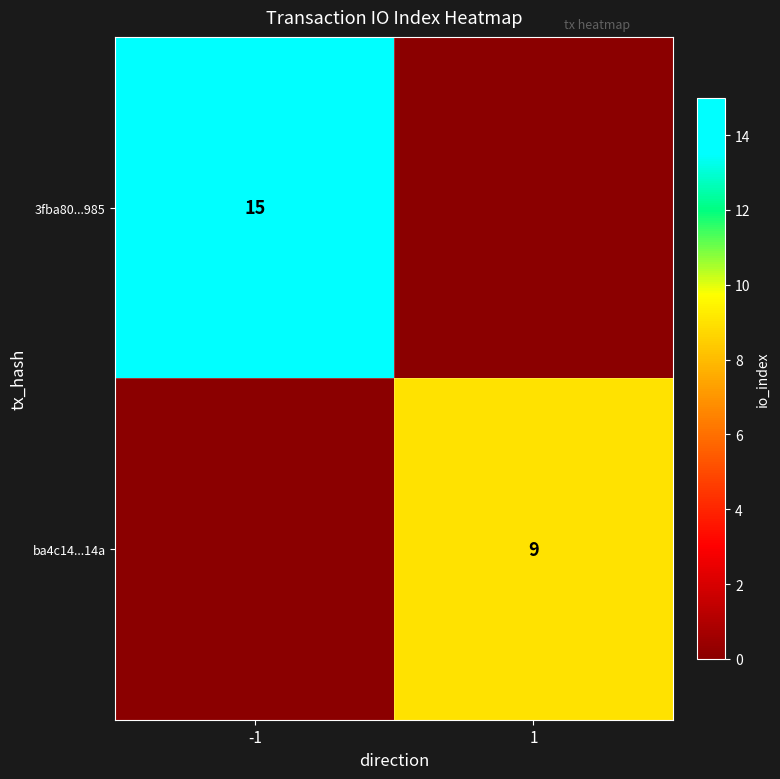

True or false: 3fba80...985 has a value of 15 at -1.

True